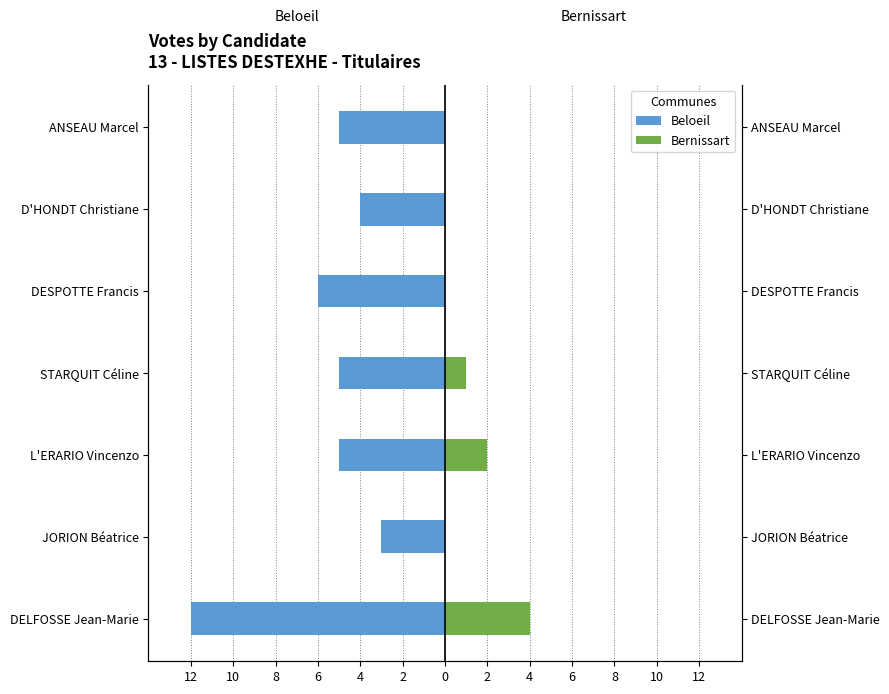

What is the value of the Beloeil bar at the 3rd from the left?

-5